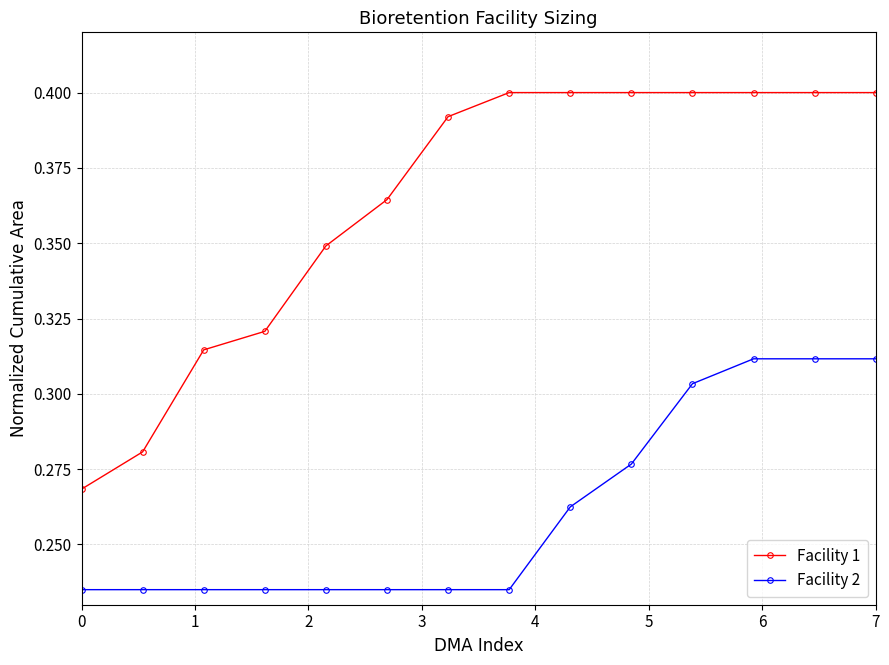

True or false: Facility 2 and Facility 1 cross at least once.

False